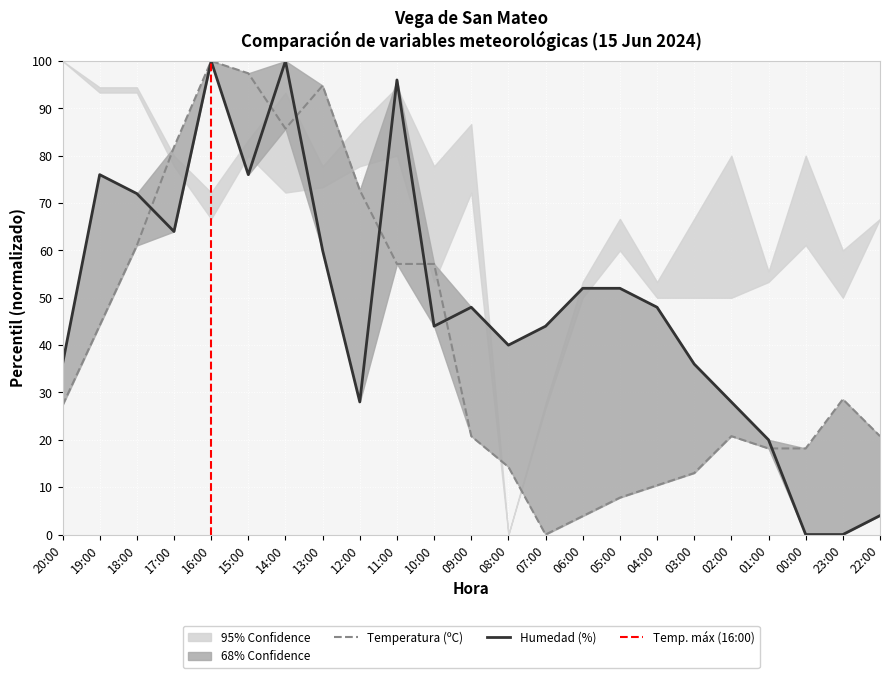

Rank the categories by Humedad (%) value from highest to lowest.

16:00, 14:00, 11:00, 19:00, 15:00, 18:00, 17:00, 13:00, 06:00, 05:00, 09:00, 04:00, 10:00, 07:00, 08:00, 20:00, 03:00, 12:00, 02:00, 01:00, 22:00, 00:00, 23:00